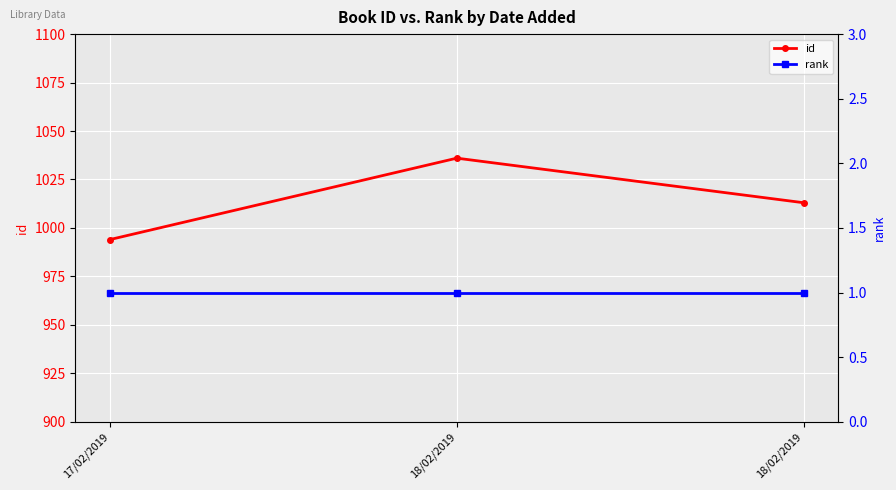

List the labels in order of id value, smallest first.

17/02/2019, 18/02/2019, 18/02/2019